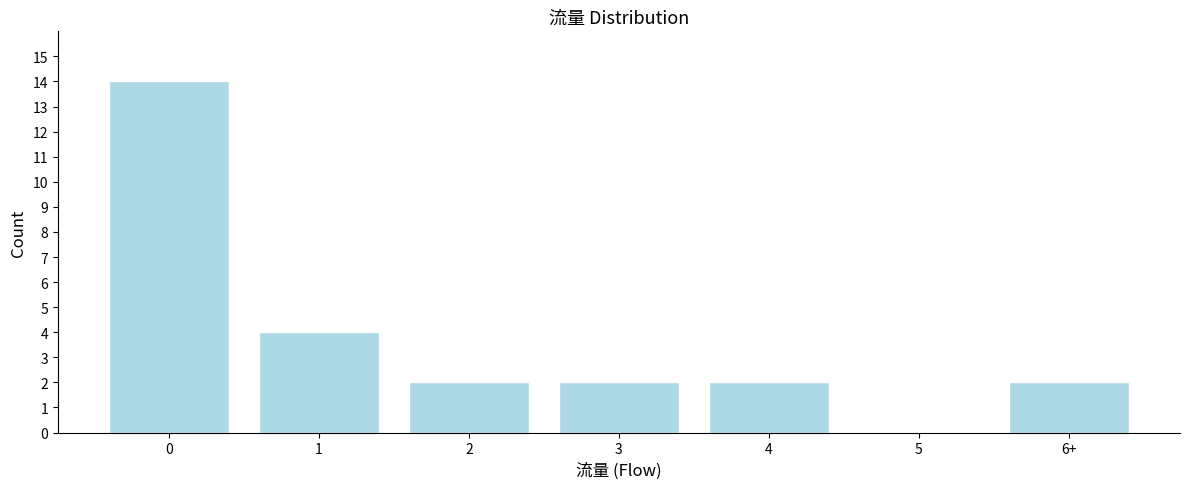

Reading left to right, extract all data points from this chart.

0=14	1=4	2=2	3=2	4=2	5=0	6+=2